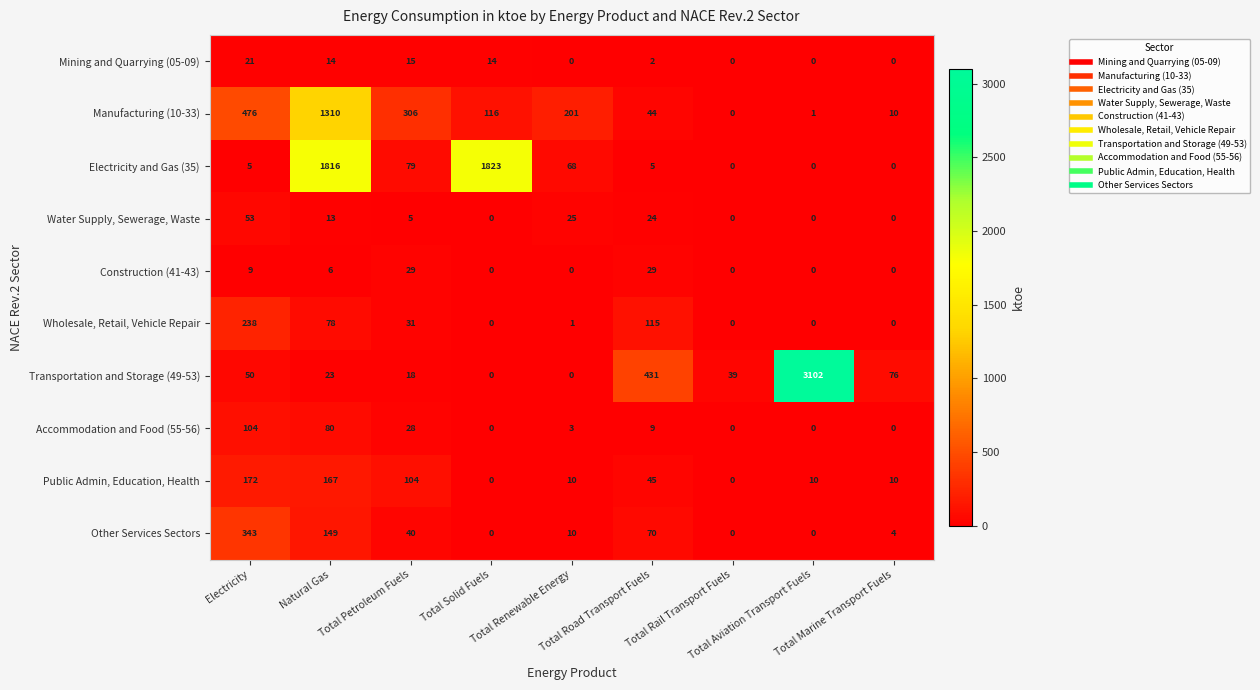

What is the difference between the maximum and minimum values in the Public Admin, Education, Health series?

172